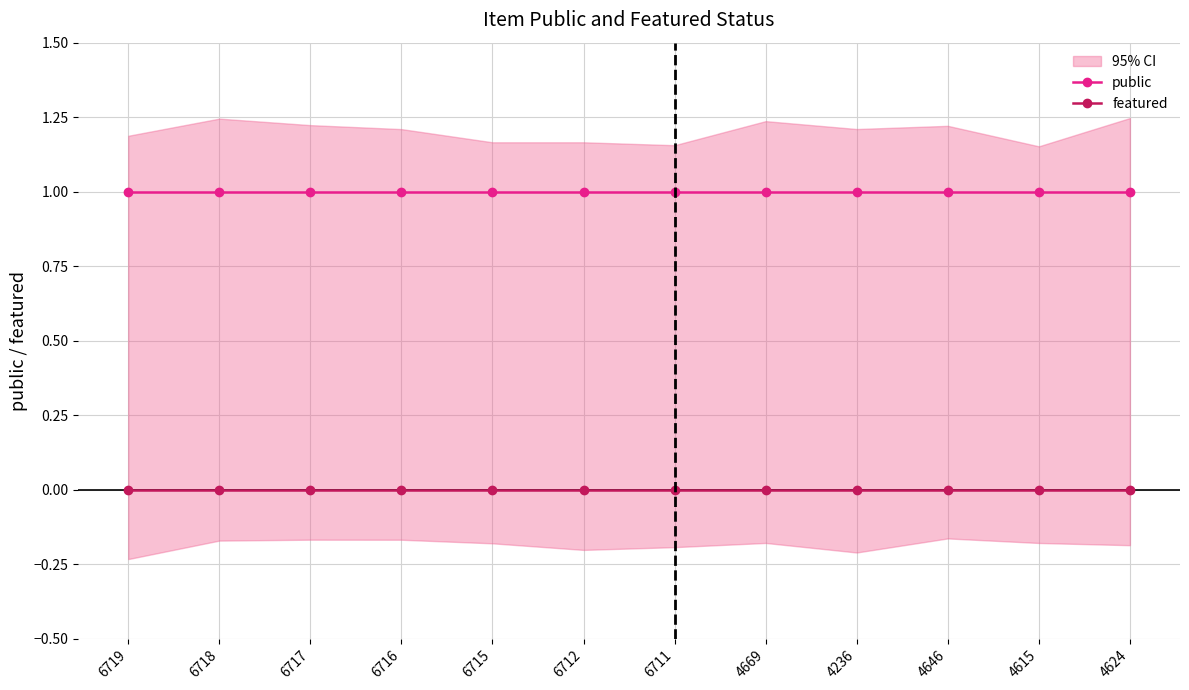

Which category has the lowest value in the featured series?

6719